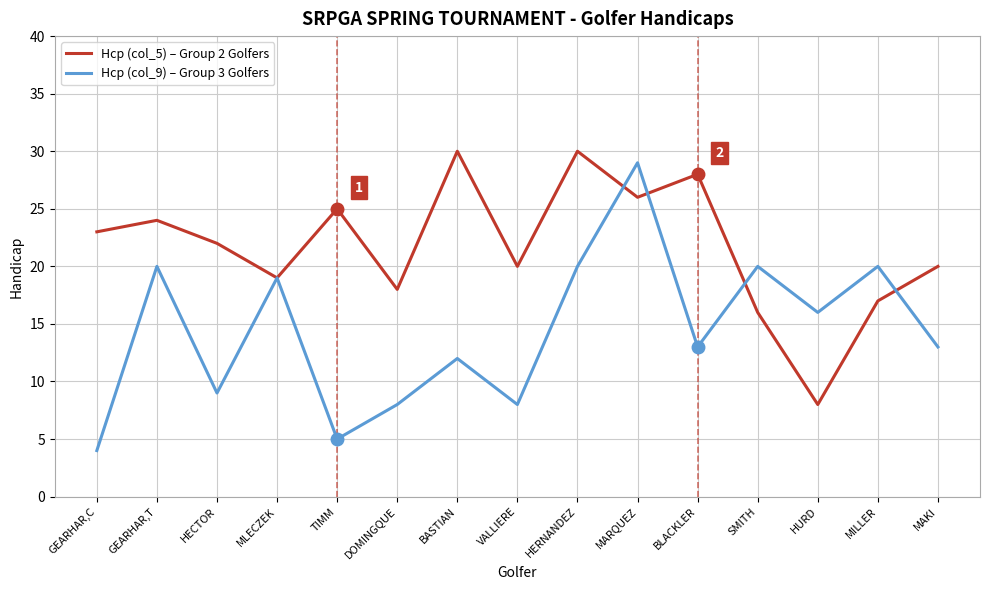

At which category is the sum across all series the highest?

MARQUEZ